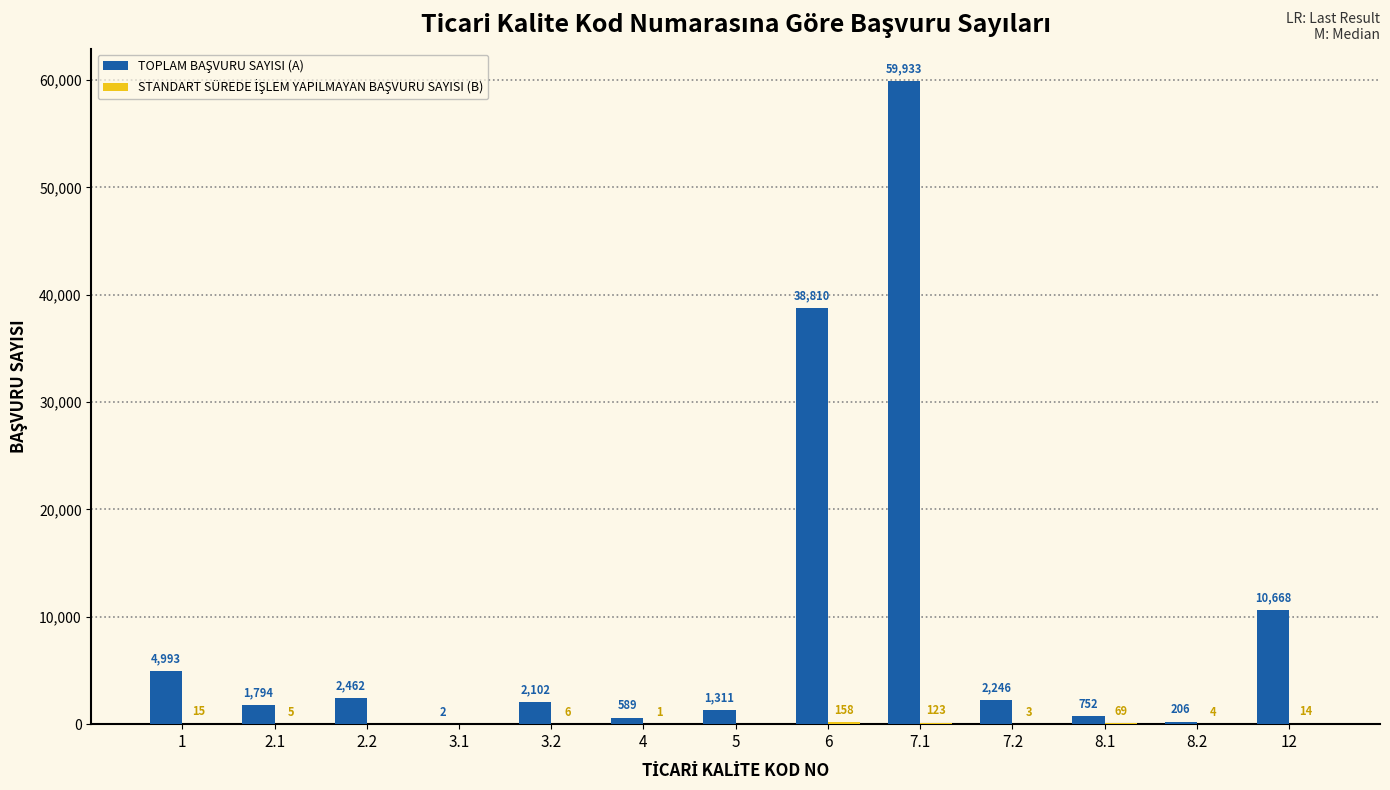

What is the total value across all series at 7.1?

60056